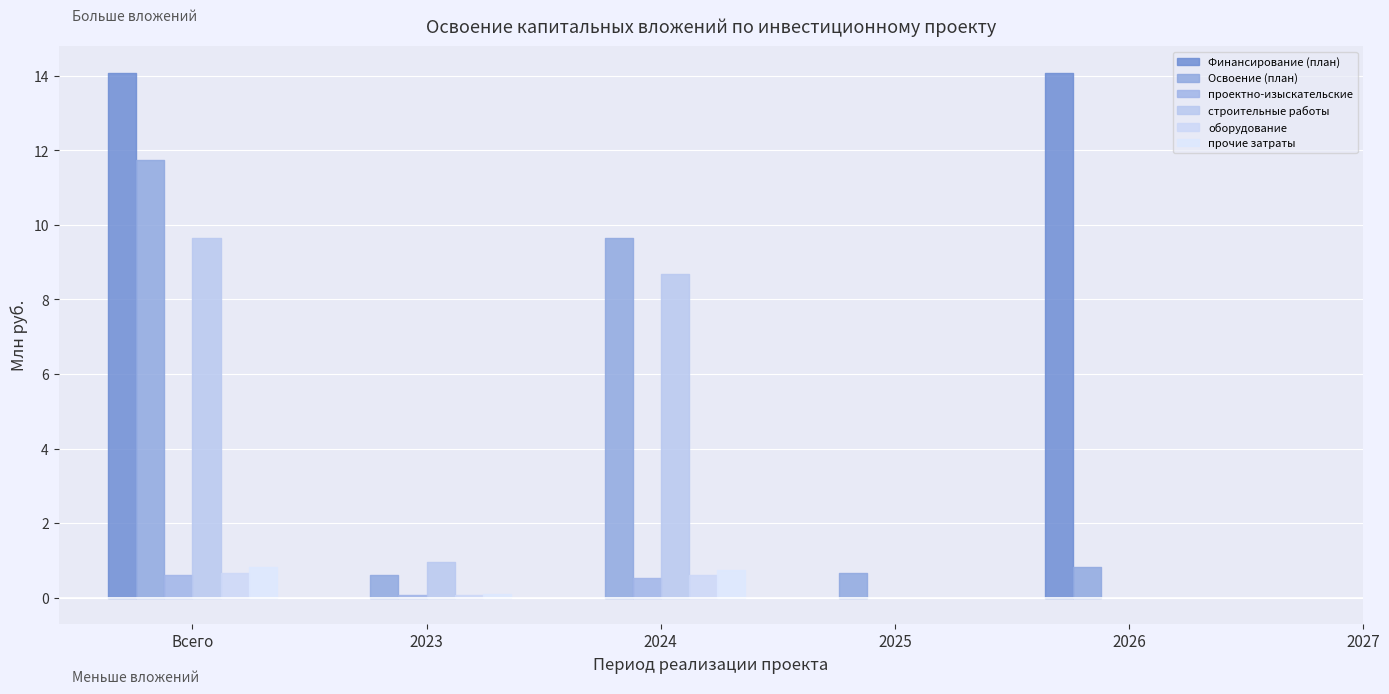

Reading left to right, list all the values displayed in this chart.

Финансирование (план): 14.1	0.0	0.0	0.0	14.1	0.0
Освоение (план): 11.7	0.6	9.6	0.7	0.8	0.0
проектно-изыскательские: 0.6	0.1	0.5	0.0	0.0	0.0
строительные работы: 9.6	1.0	8.7	0.0	0.0	0.0
оборудование: 0.7	0.1	0.6	0.0	0.0	0.0
прочие затраты: 0.8	0.1	0.7	0.0	0.0	0.0